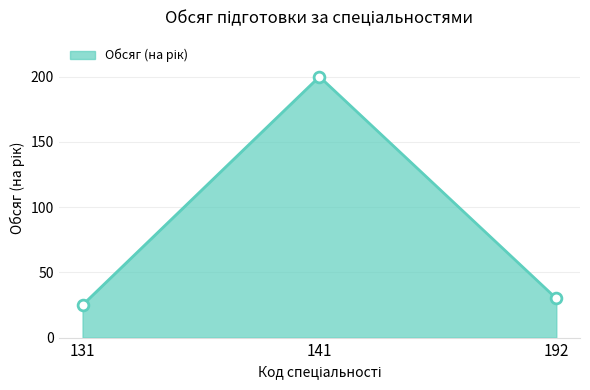

Which has a higher value, 141 or 192?

141